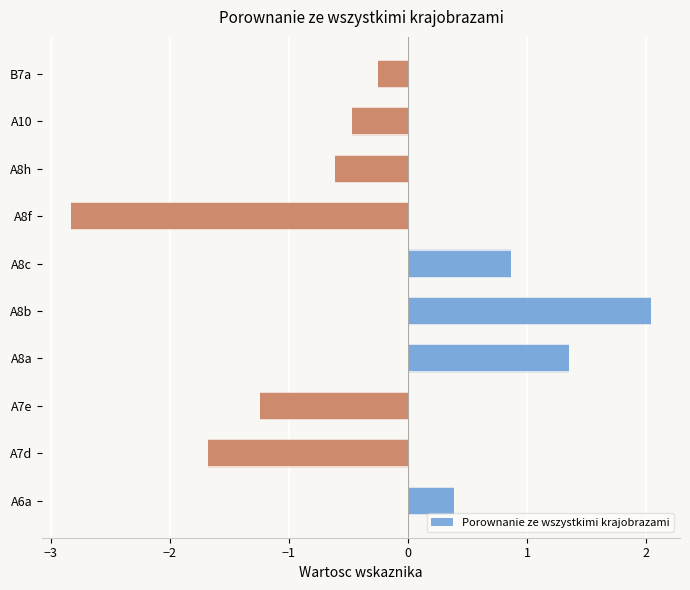

What is the minimum value shown in the chart?

-2.8